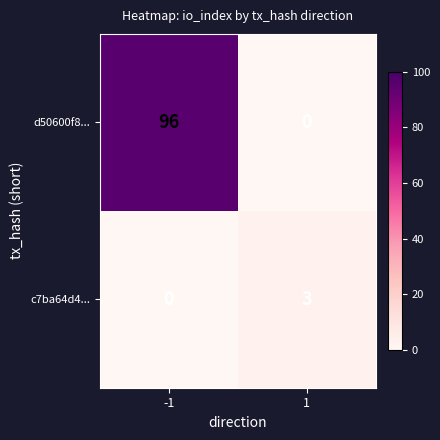

Which category has the highest value across all series?

-1